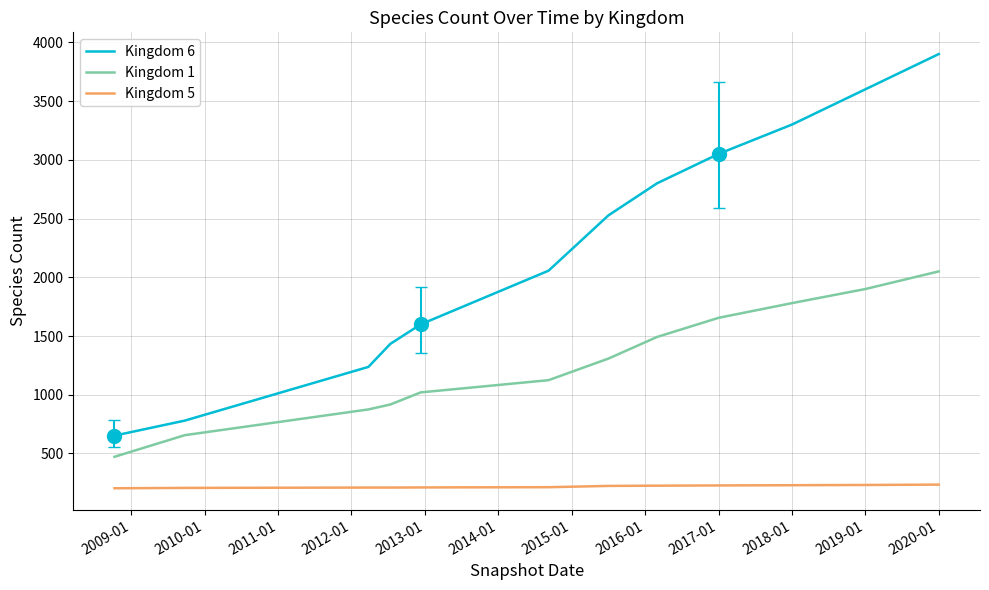

True or false: Kingdom 5 and Kingdom 6 intersect in this chart.

False